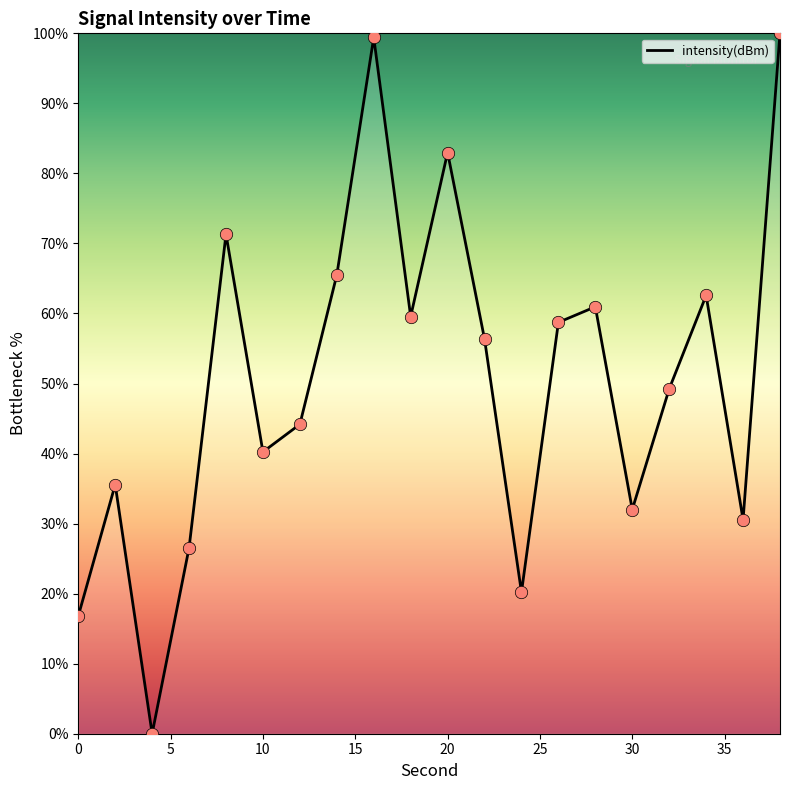

What is the difference between the maximum and minimum values?

100.0